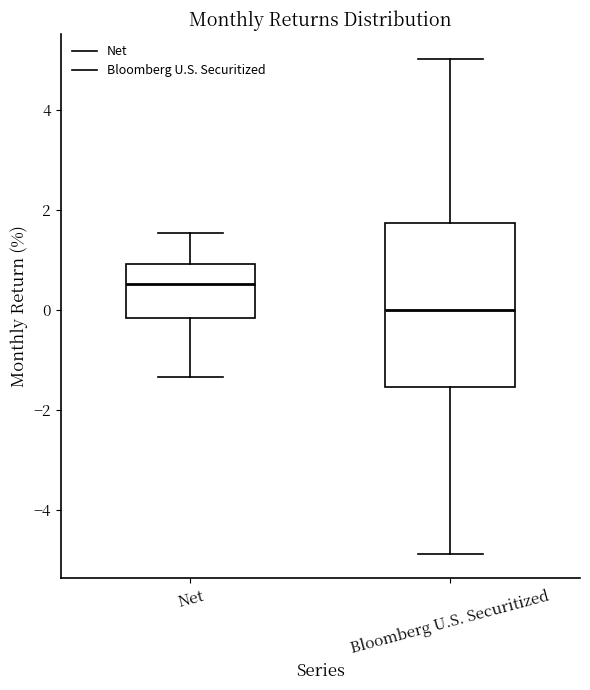

Reading left to right, transcribe this box plot: for each box, give where its median line is, the range the box spans, and where its two whiskers end, as read against the y-axis. The values are not printed on the chart, so give them approximately, as read against the axis.

Net: median 0.6, box -0.2 to 1.0, whiskers -1.4 to 1.6
Bloomberg U.S. Securitized: median 0.0, box -1.6 to 1.8, whiskers -4.8 to 5.0